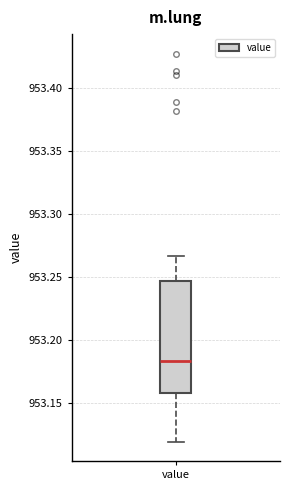

Transcribe this box plot: give where the median line is, the range the box spans, and where the two whiskers end, as read against the y-axis. The values are not printed on the chart, so give them approximately, as read against the axis.

median 953.185, box 953.160 to 953.245, whiskers 953.120 to 953.265